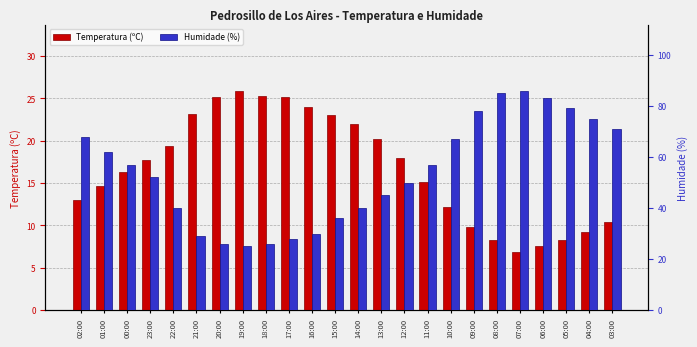

Which series has the largest total across all categories?

Humidade (%)